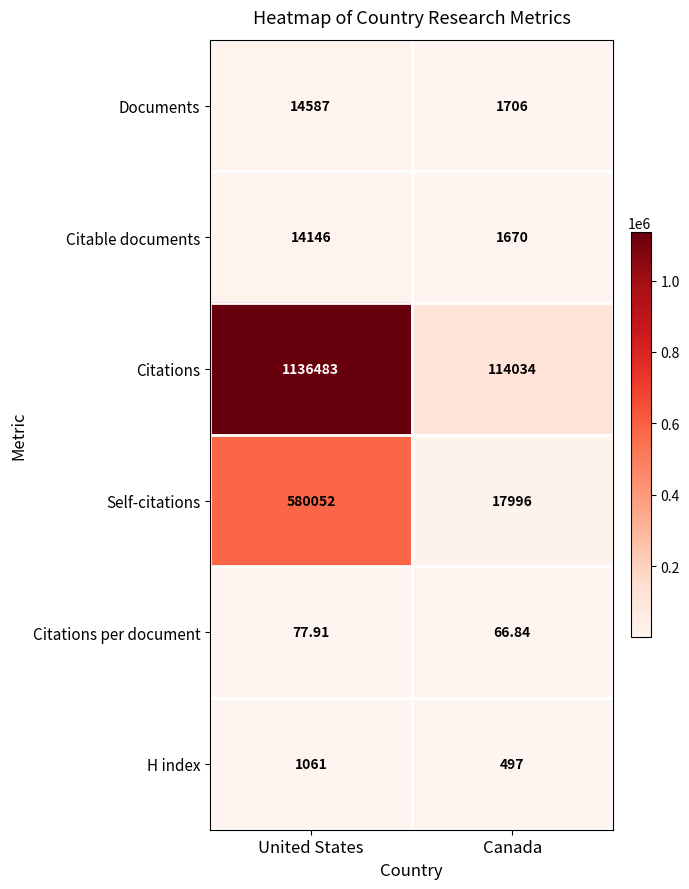

Which category has the lowest value in the Citations series?

Canada